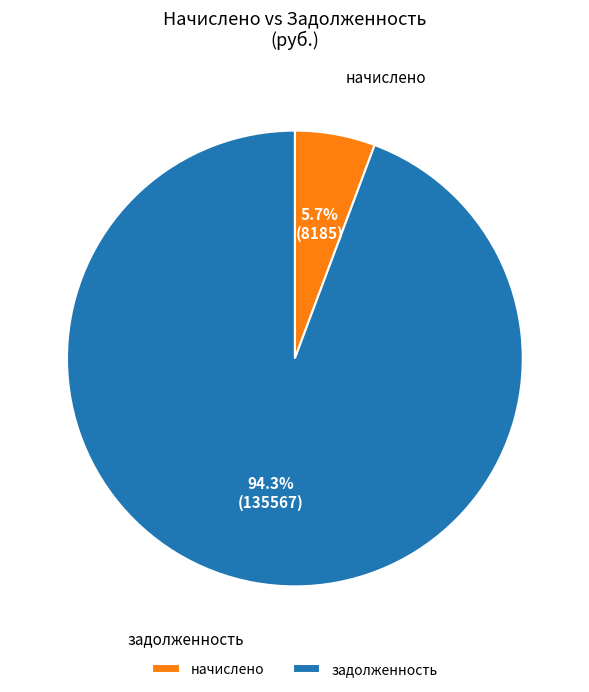

Rank the categories by value from lowest to highest.

начислено, задолженность